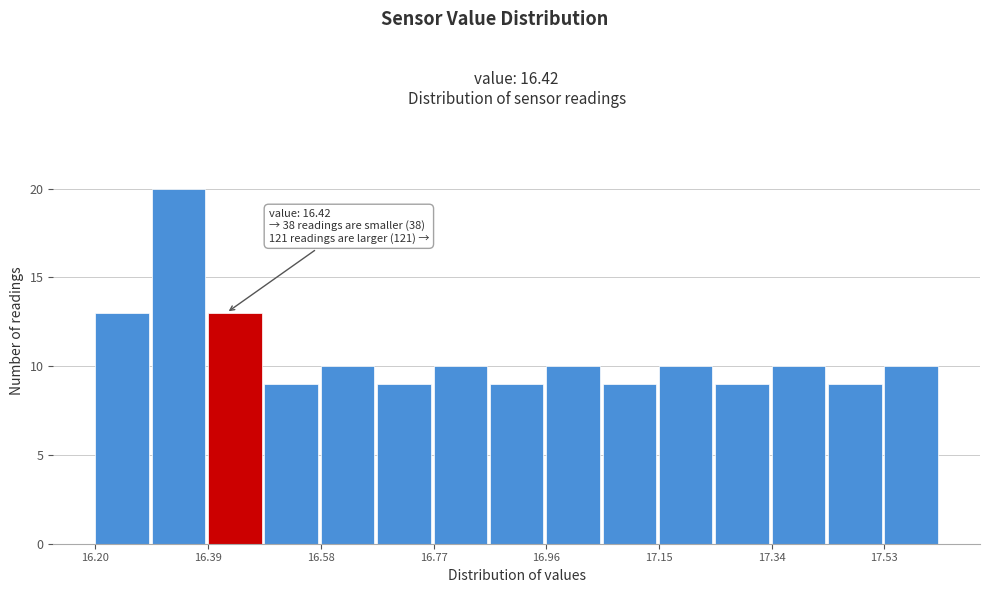

Which range on the x-axis has the tallest bar?

16.30 to 16.38